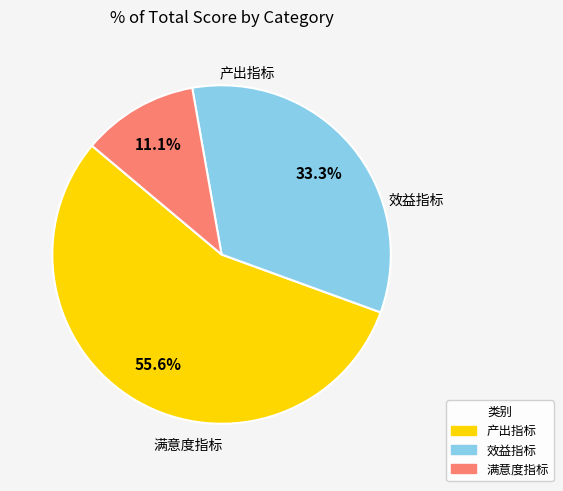

To the nearest percent, what is the difference between the largest and smallest slice percentages?

44%